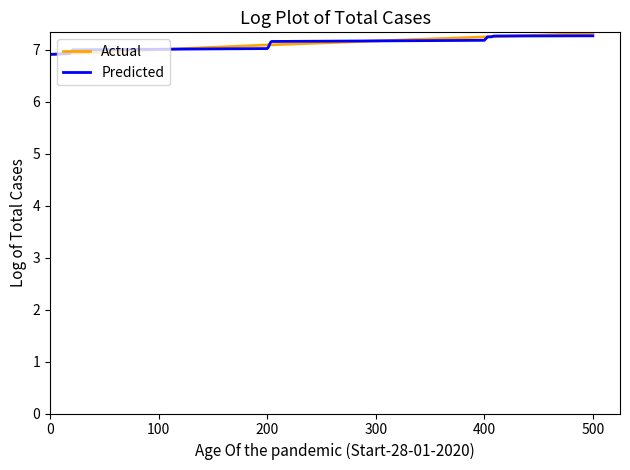

What are all the series names shown in the legend?

Actual, Predicted